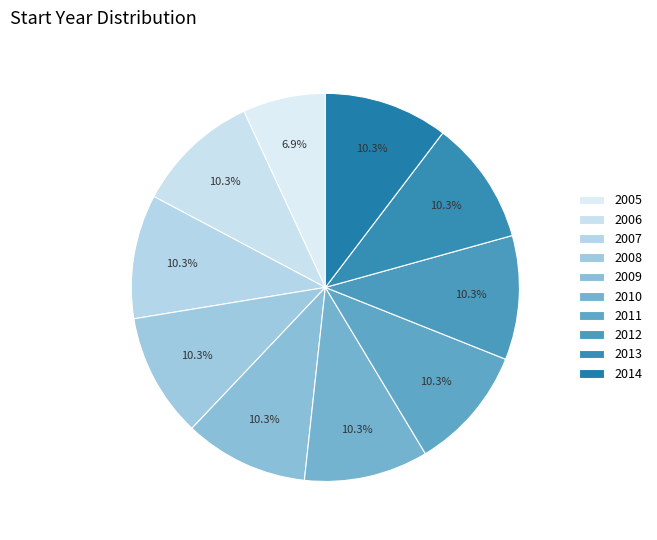

Is there any slice that represents more than half of the pie?

No